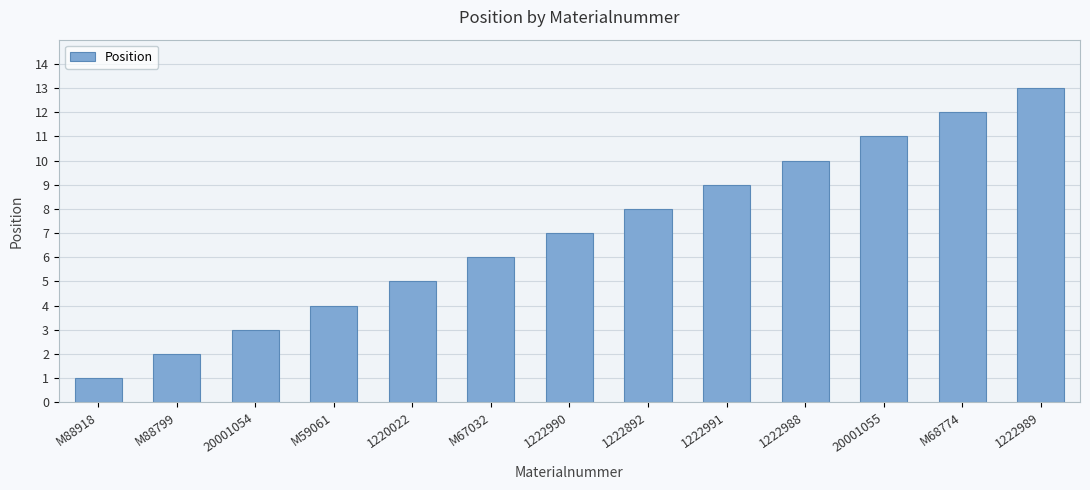

Reading left to right, list all the values displayed in this chart.

1	2	3	4	5	6	7	8	9	10	11	12	13